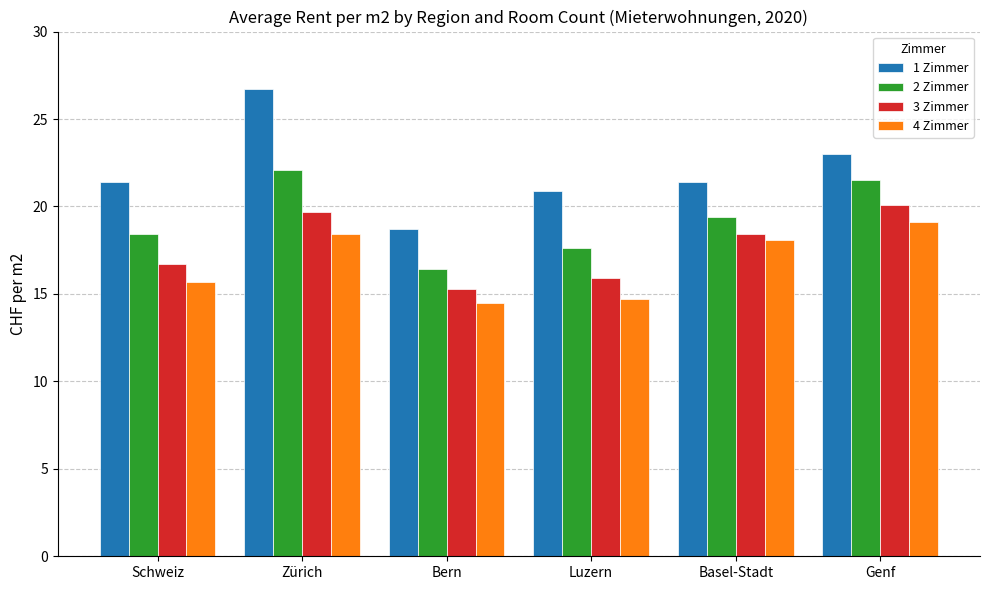

Which series has the largest total across all categories?

1 Zimmer